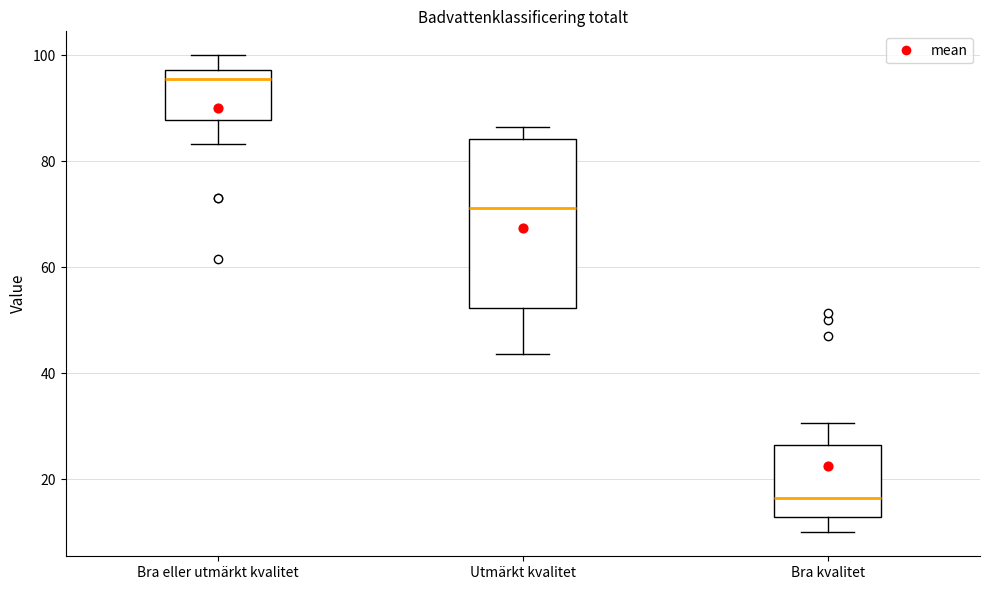

Where is the lower edge of the box for Utmärkt kvalitet on the y-axis? The values are not printed on the chart, so give them approximately, as read against the axis.

52